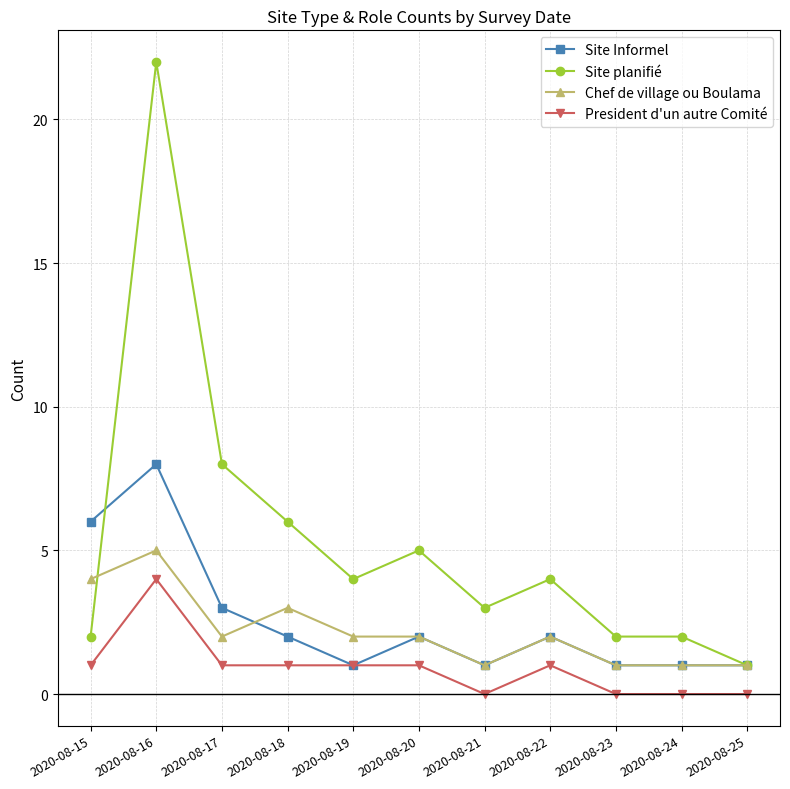

Reading right to left, what are all the values shown in this chart?

Site Informel: 2020-08-25=1	2020-08-24=1	2020-08-23=1	2020-08-22=2	2020-08-21=1	2020-08-20=2	2020-08-19=1	2020-08-18=2	2020-08-17=3	2020-08-16=8	2020-08-15=6
Site planifié: 2020-08-25=1	2020-08-24=2	2020-08-23=2	2020-08-22=4	2020-08-21=3	2020-08-20=5	2020-08-19=4	2020-08-18=6	2020-08-17=8	2020-08-16=22	2020-08-15=2
Chef de village ou Boulama: 2020-08-25=1	2020-08-24=1	2020-08-23=1	2020-08-22=2	2020-08-21=1	2020-08-20=2	2020-08-19=2	2020-08-18=3	2020-08-17=2	2020-08-16=5	2020-08-15=4
President d'un autre Comité: 2020-08-25=0	2020-08-24=0	2020-08-23=0	2020-08-22=1	2020-08-21=0	2020-08-20=1	2020-08-19=1	2020-08-18=1	2020-08-17=1	2020-08-16=4	2020-08-15=1